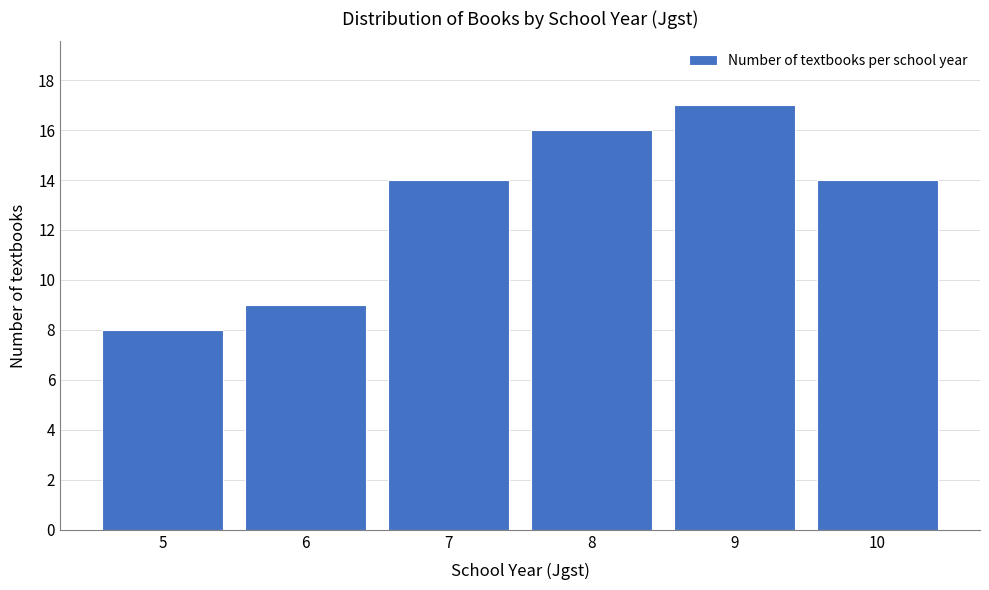

Reading left to right, transcribe all the data shown in this chart.

8	9	14	16	17	14